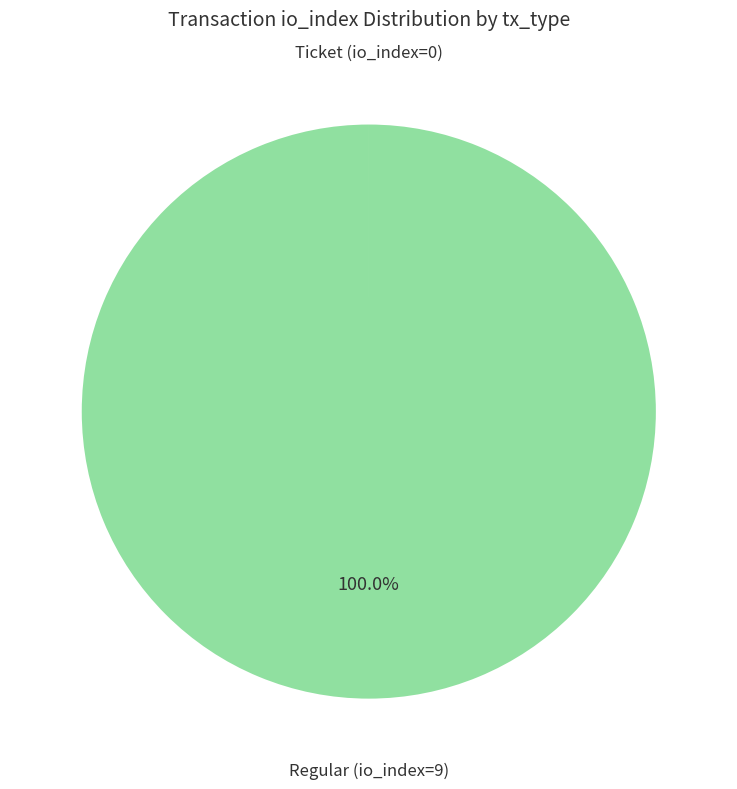

To the nearest percent, what portion does Regular (io_index=9) represent?

100%